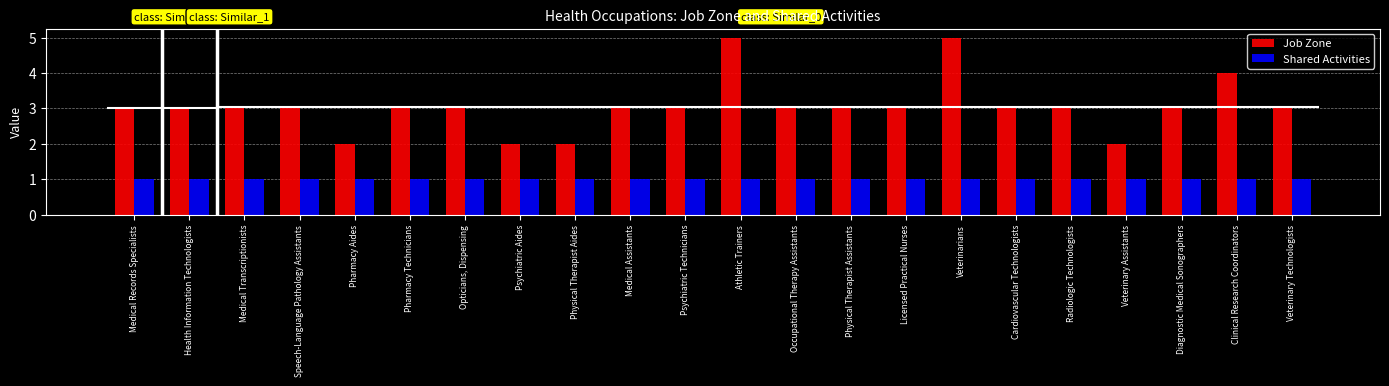

Rank the categories by Job Zone value from lowest to highest.

Pharmacy Aides, Psychiatric Aides, Physical Therapist Aides, Veterinary Assistants, Medical Records Specialists, Health Information Technologists, Medical Transcriptionists, Speech-Language Pathology Assistants, Pharmacy Technicians, Opticians, Dispensing, Medical Assistants, Psychiatric Technicians, Occupational Therapy Assistants, Physical Therapist Assistants, Licensed Practical Nurses, Cardiovascular Technologists, Radiologic Technologists, Diagnostic Medical Sonographers, Veterinary Technologists, Clinical Research Coordinators, Athletic Trainers, Veterinarians